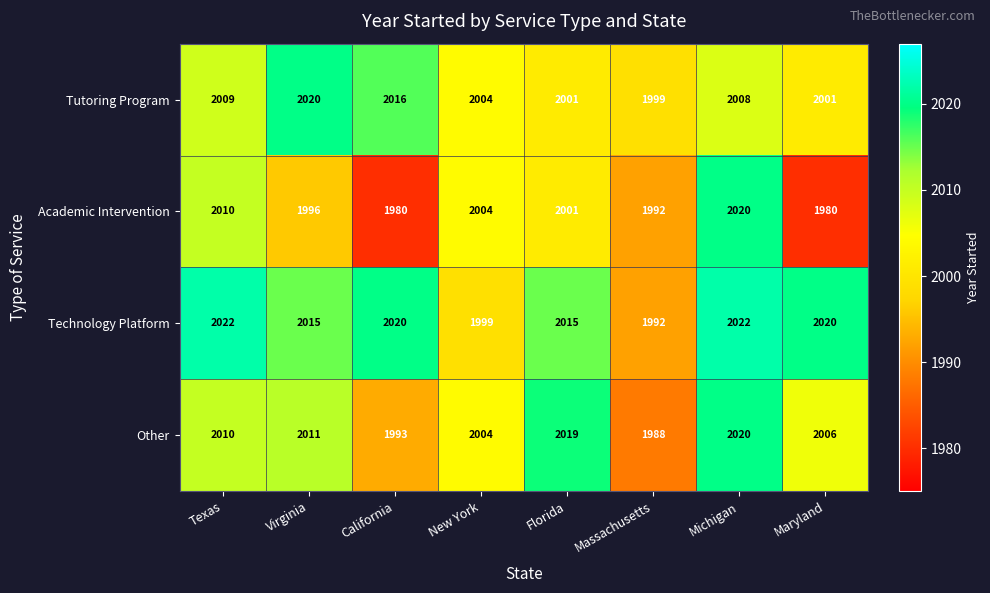

Which series has the largest range (max minus min)?

Academic Intervention